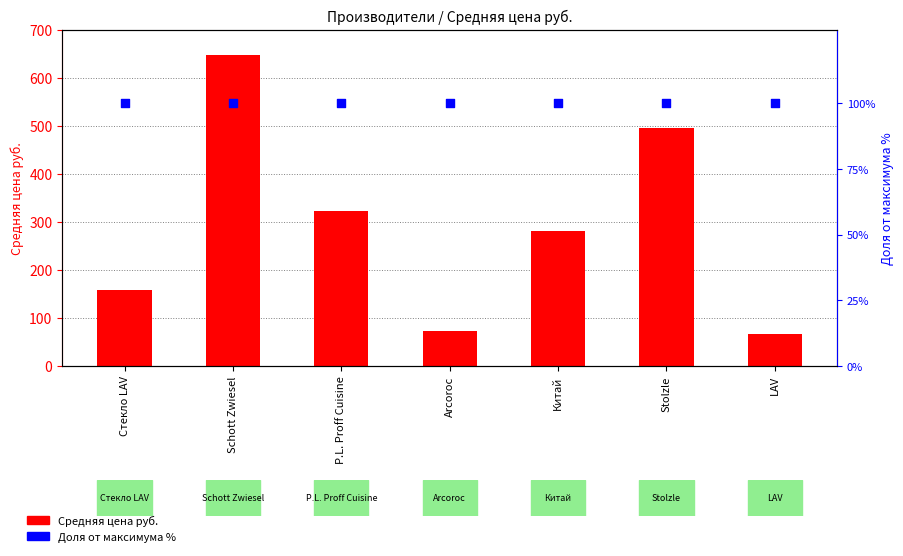

Which series reaches the minimum Y coordinate?

Средняя цена руб.